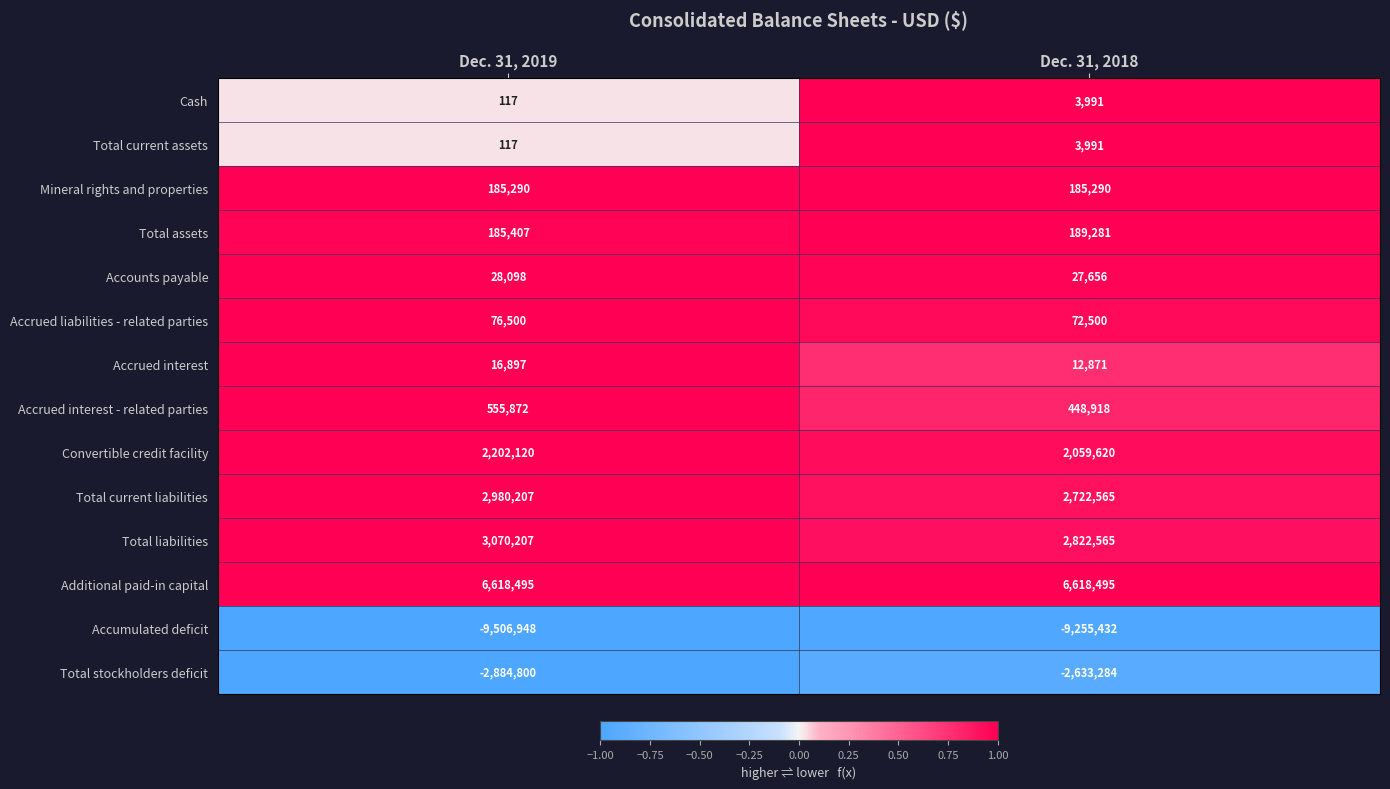

Reading left to right, transcribe all the data shown in this chart.

Cash: Dec. 31, 2019=117	Dec. 31, 2018=3991
Total current assets: Dec. 31, 2019=117	Dec. 31, 2018=3991
Mineral rights and properties: Dec. 31, 2019=185290	Dec. 31, 2018=185290
Total assets: Dec. 31, 2019=185407	Dec. 31, 2018=189281
Accounts payable: Dec. 31, 2019=28098	Dec. 31, 2018=27656
Accrued liabilities - related parties: Dec. 31, 2019=76500	Dec. 31, 2018=72500
Accrued interest: Dec. 31, 2019=16897	Dec. 31, 2018=12871
Accrued interest - related parties: Dec. 31, 2019=555872	Dec. 31, 2018=448918
Convertible credit facility: Dec. 31, 2019=2202120	Dec. 31, 2018=2059620
Total current liabilities: Dec. 31, 2019=2980207	Dec. 31, 2018=2722565
Total liabilities: Dec. 31, 2019=3070207	Dec. 31, 2018=2822565
Additional paid-in capital: Dec. 31, 2019=6618495	Dec. 31, 2018=6618495
Accumulated deficit: Dec. 31, 2019=-9506948	Dec. 31, 2018=-9255432
Total stockholders deficit: Dec. 31, 2019=-2884800	Dec. 31, 2018=-2633284